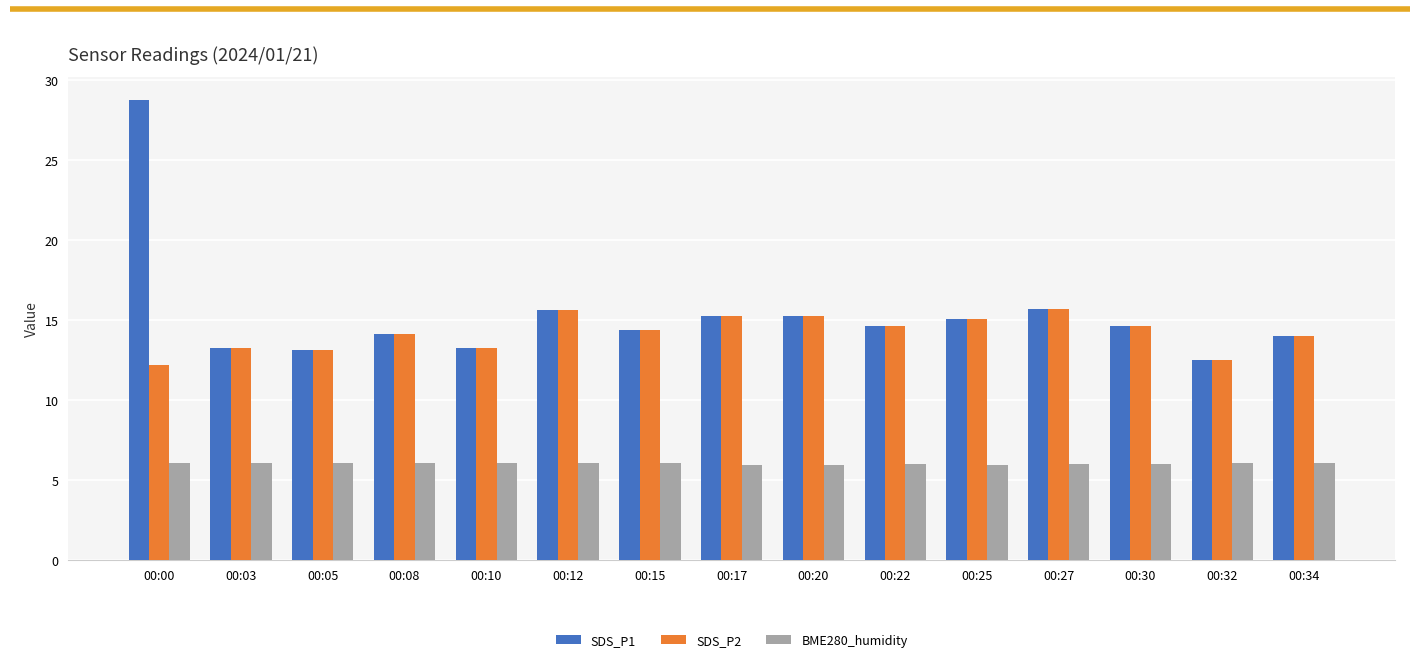

At which category does the chart reach its peak across all series?

00:00